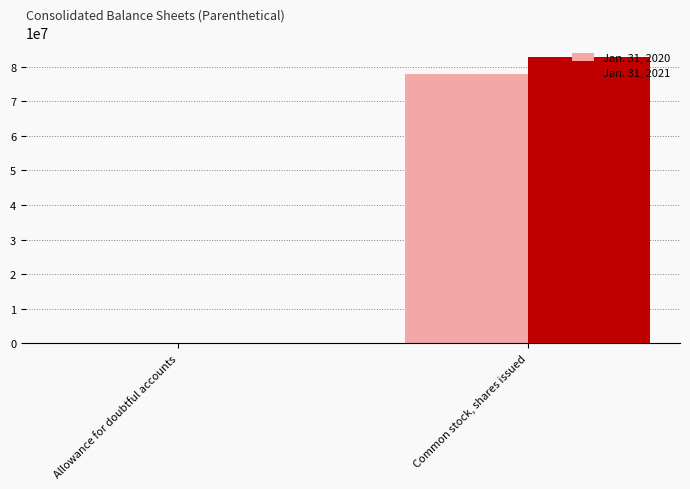

Which series changed the most between Allowance for doubtful accounts and Common stock, shares issued?

Jan. 31, 2021